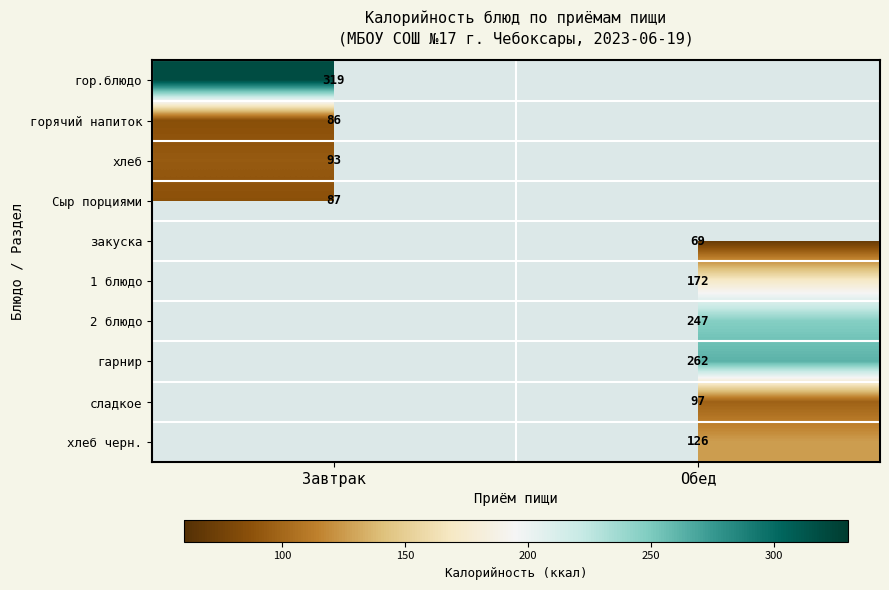

Which has a higher value, Обед or Завтрак?

Завтрак